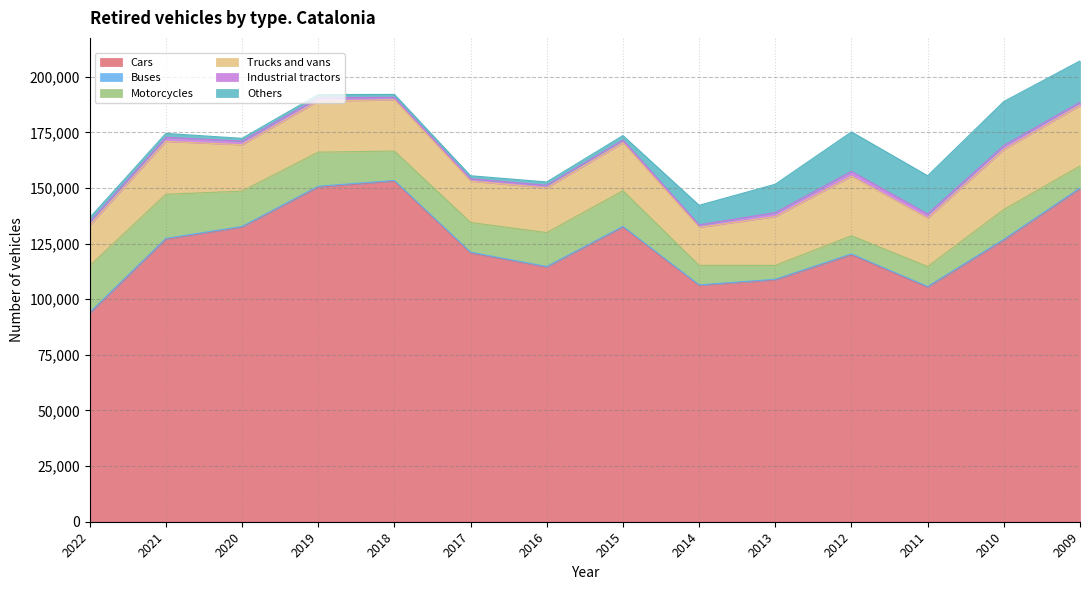

Does the chart display data point markers on the line(s)?

No